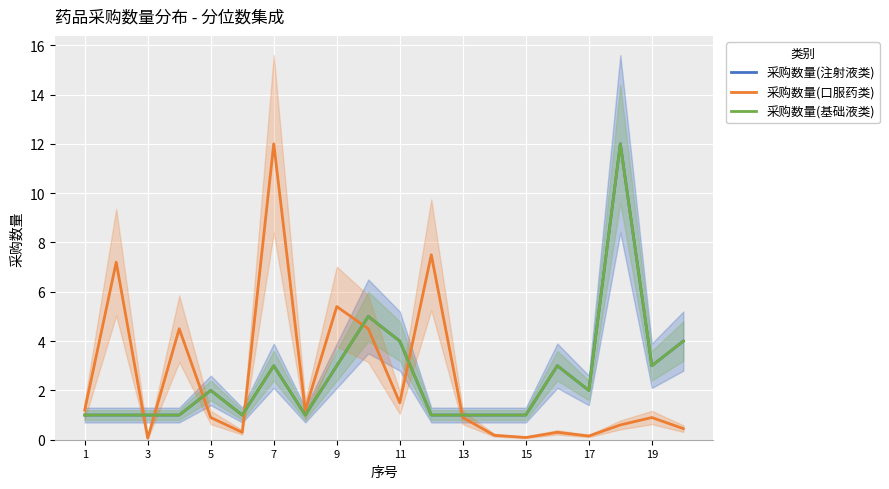

The value of 采购数量(注射液类) at 3 is 1.0. True or false?

True